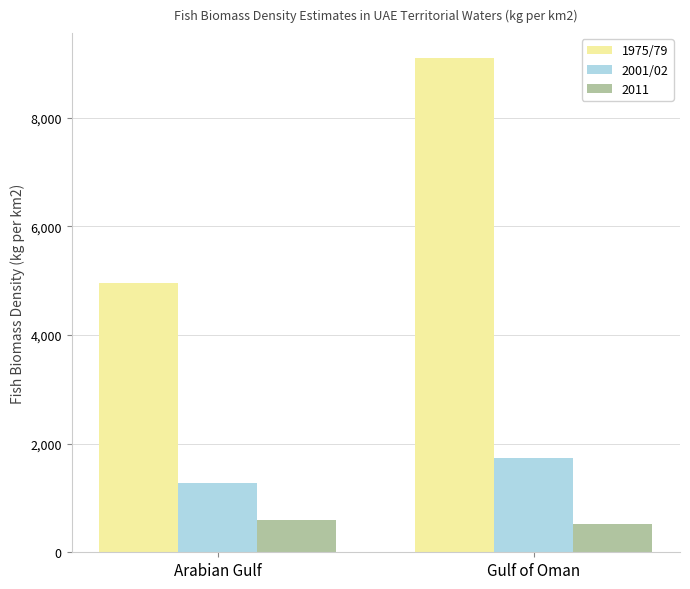

Are the bars horizontal?

No